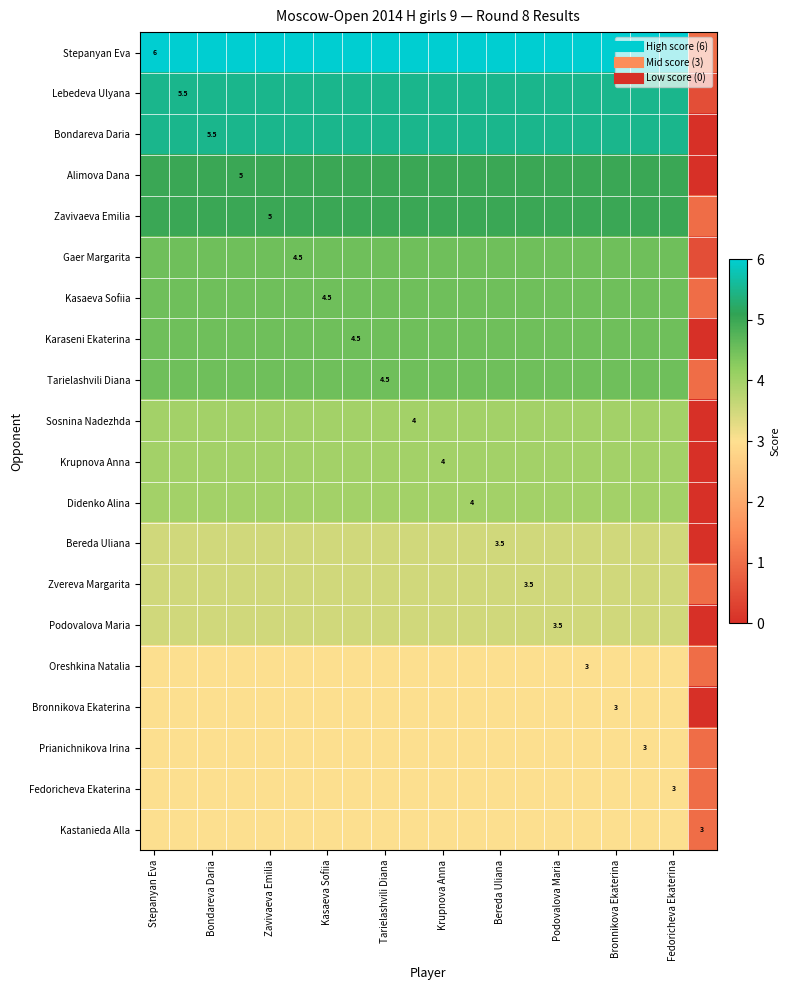

Rank the series at Tarielashvili Diana from lowest to highest value.

Oreshkina Natalia, Bronnikova Ekaterina, Prianichnikova Irina, Fedoricheva Ekaterina, Kastanieda Alla, Bereda Uliana, Zvereva Margarita, Podovalova Maria, Sosnina Nadezhda, Krupnova Anna, Didenko Alina, Gaer Margarita, Kasaeva Sofiia, Karaseni Ekaterina, Tarielashvili Diana, Alimova Dana, Zavivaeva Emilia, Lebedeva Ulyana, Bondareva Daria, Stepanyan Eva